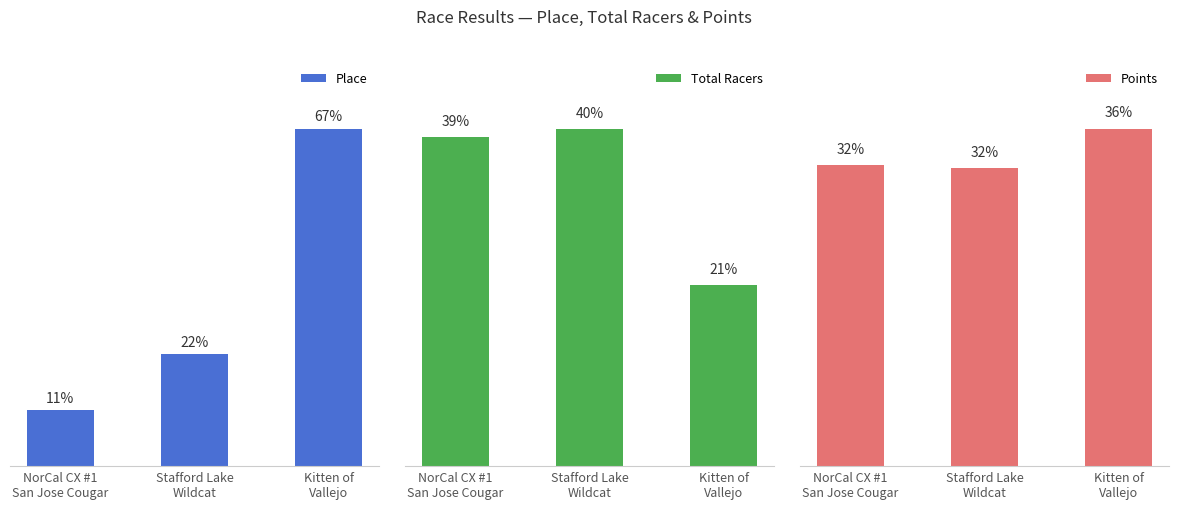

What is the lowest value of the Points series?

354.9